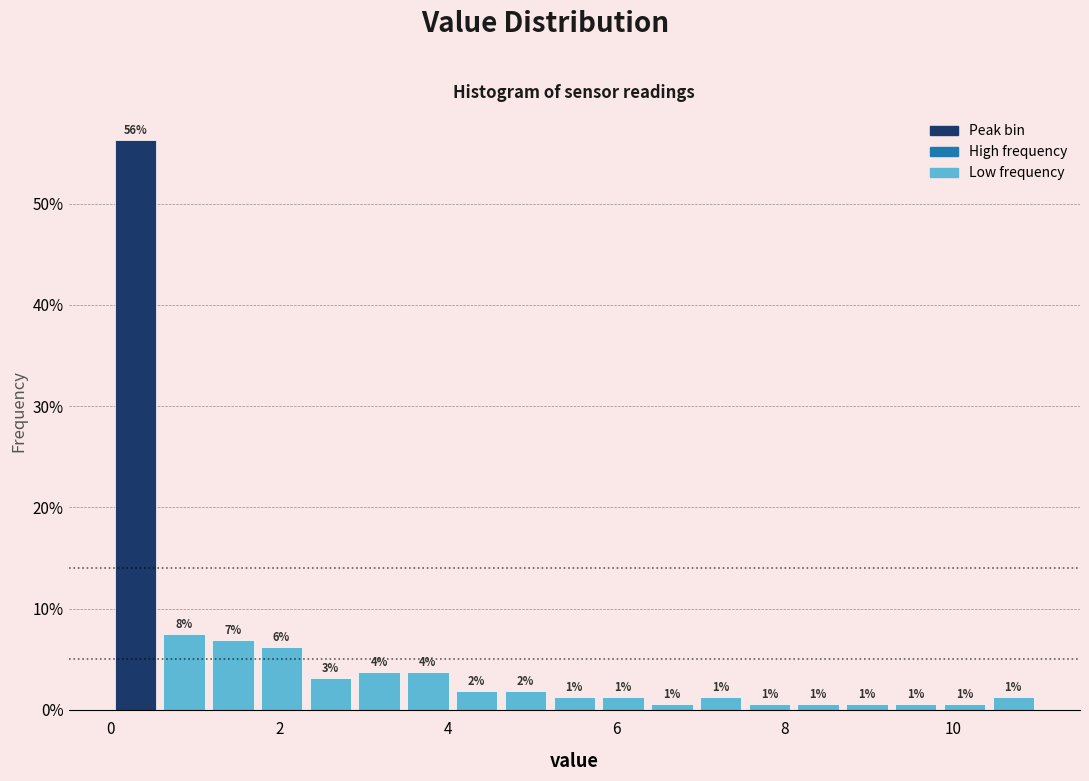

Around what value on the x-axis is the tallest bar? Give the approximate position of its centre, as read against the axis.

0.2